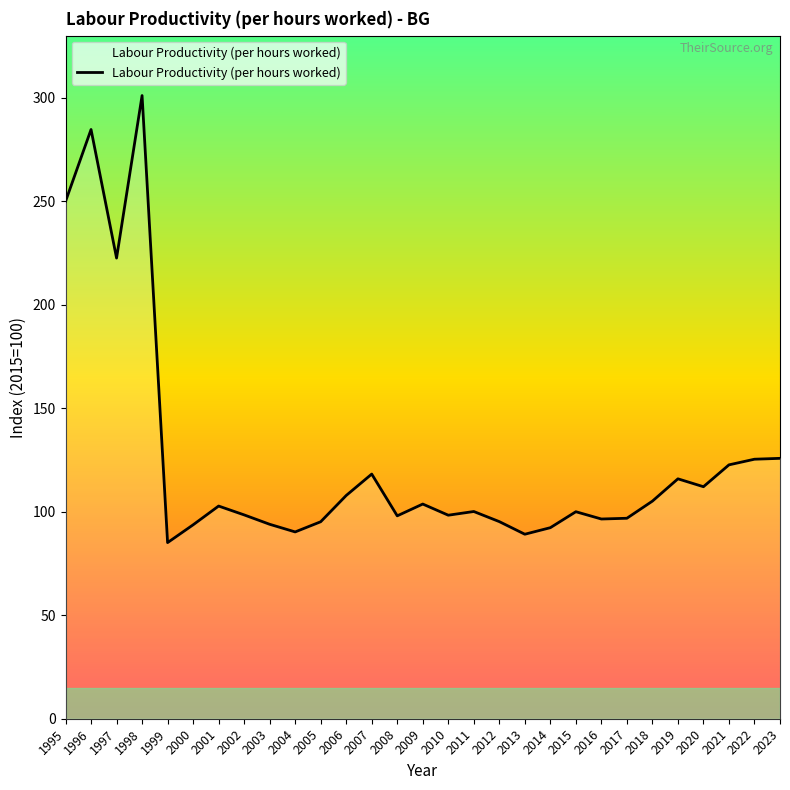

Read the value at 2023.

125.8